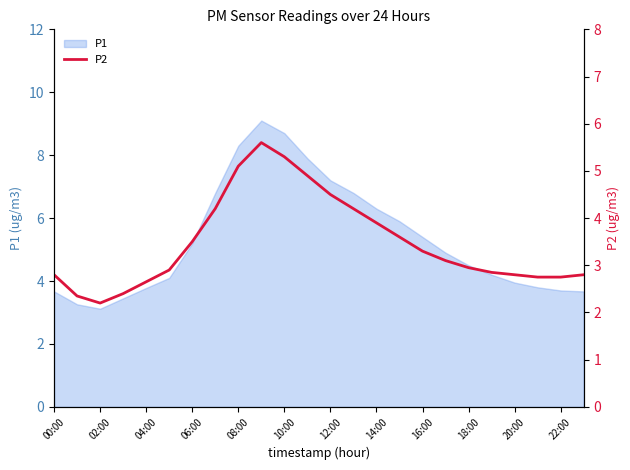

What is the minimum value shown in the chart?

2.2